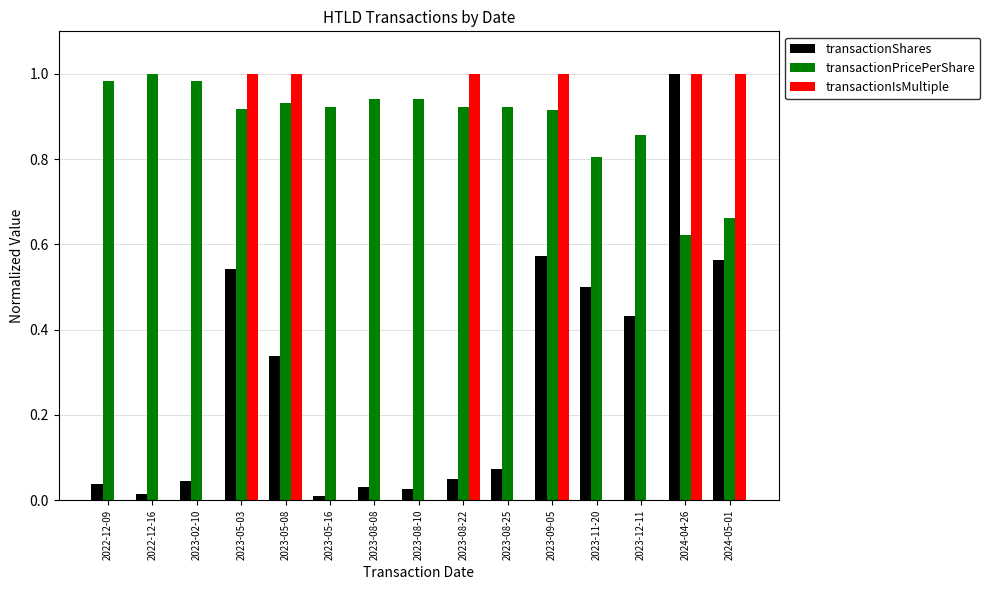

Which series has the largest total across all categories?

transactionPricePerShare